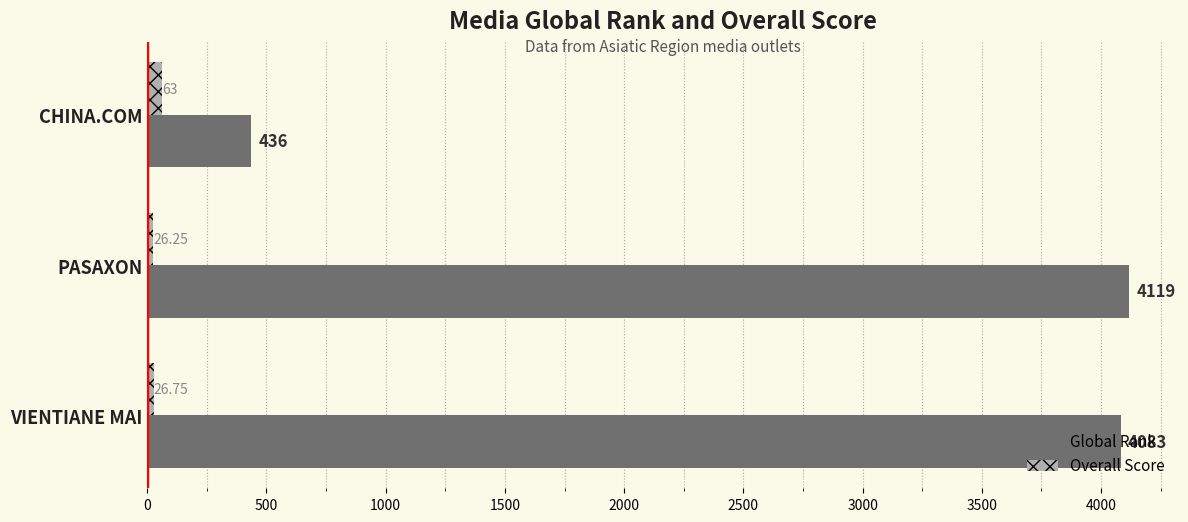

At which category is the sum across all series the highest?

PASAXON